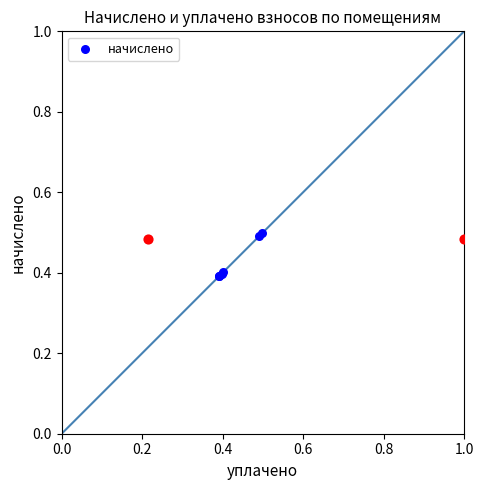

Which has a higher value, 0.2 or 0.0?

0.2